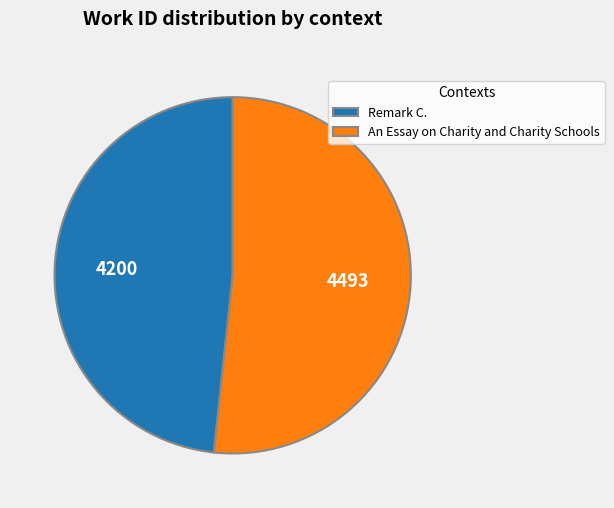

True or false: An Essay on Charity and Charity Schools accounts for 61% of the total.

False